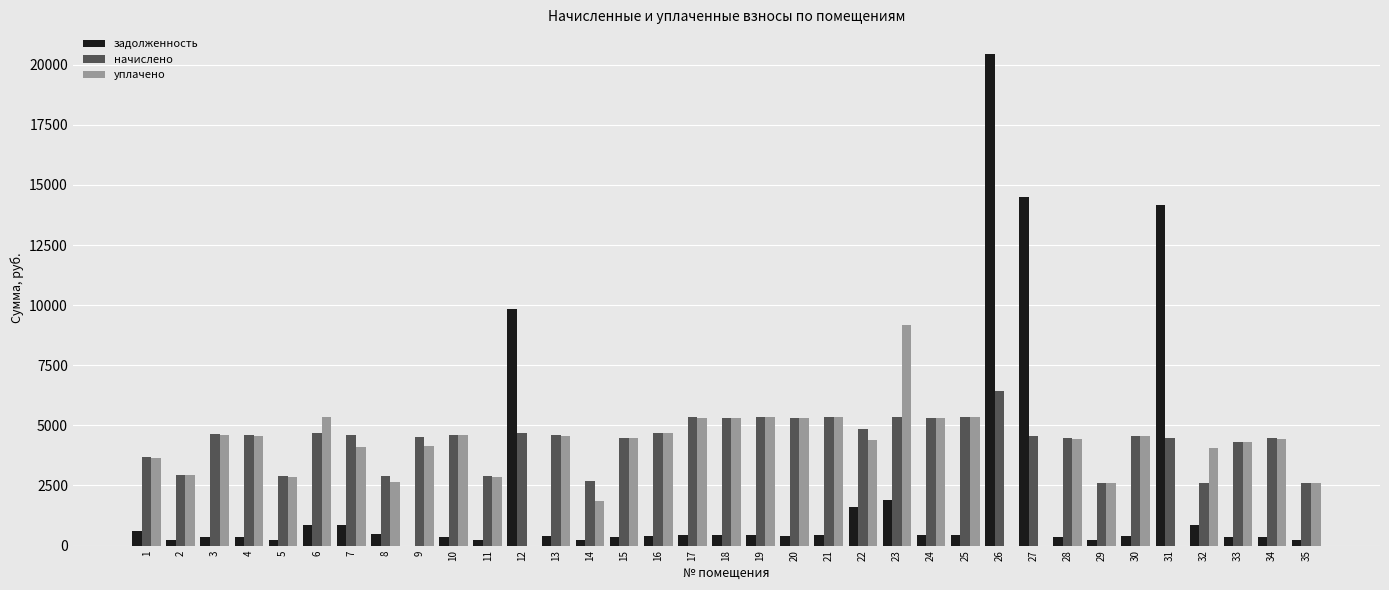

True or false: задолженность has a value of 7148.9 at 31.

False